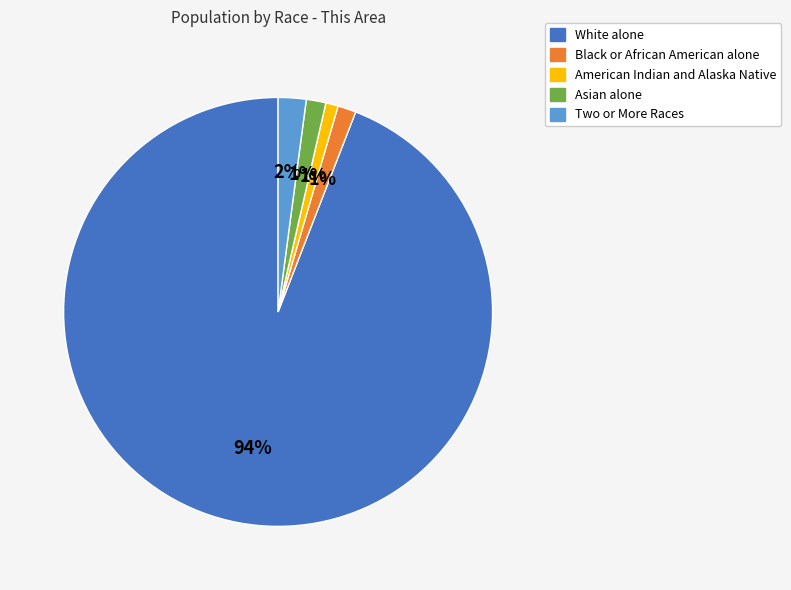

Which category has the biggest portion of the pie?

White alone